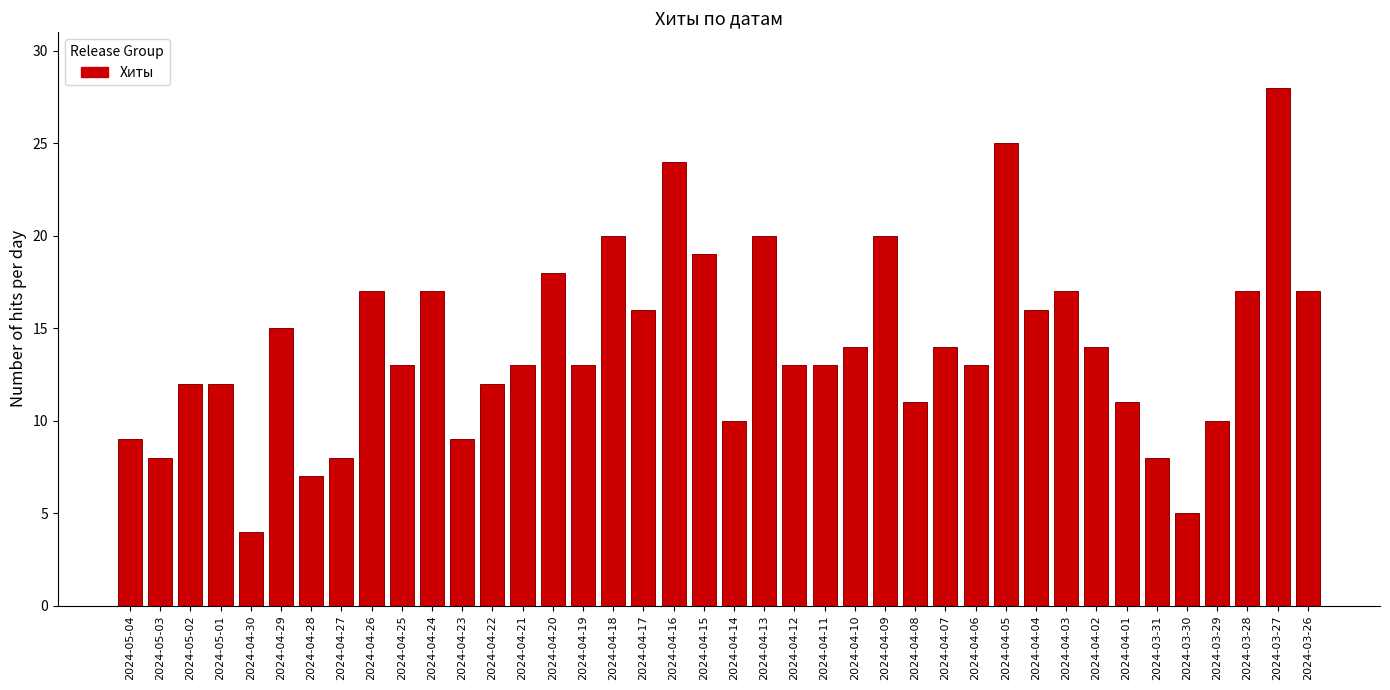

What is the difference between the maximum and minimum values?

24